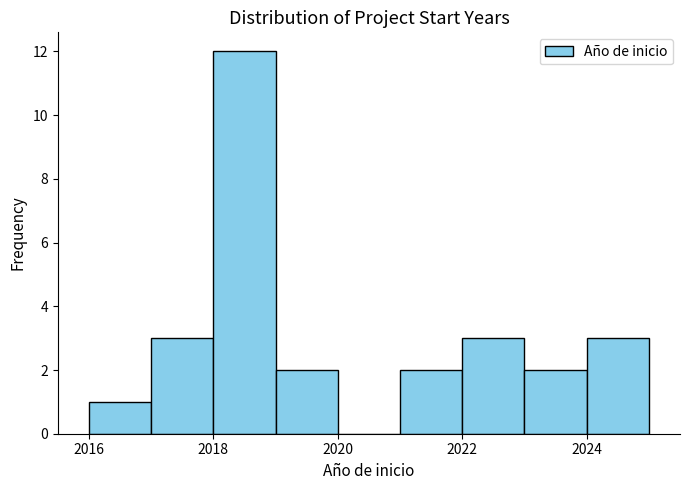

How tall is the bar that spans 2022 to 2023 on the x-axis? The values are not printed on the chart, so give them approximately, as read against the axis.

3